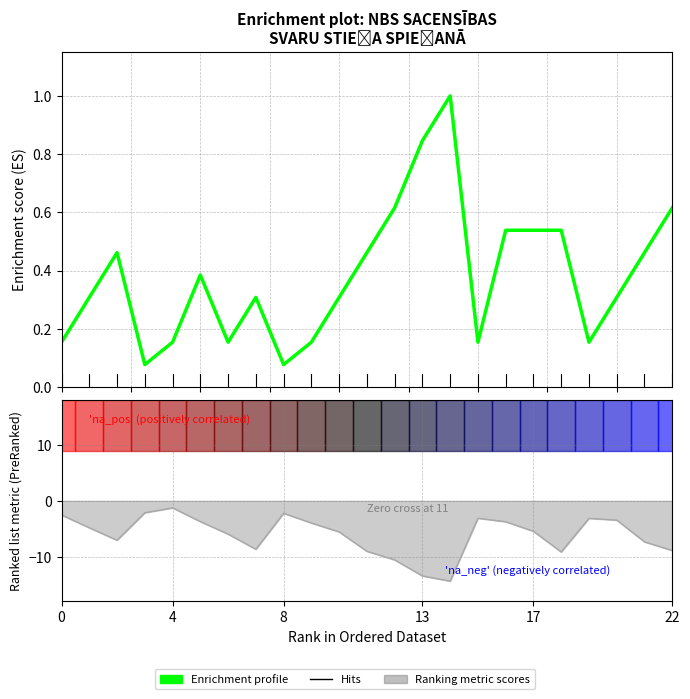

List the series in order of their peak value, highest first.

Enrichment profile, Ranking metric scores